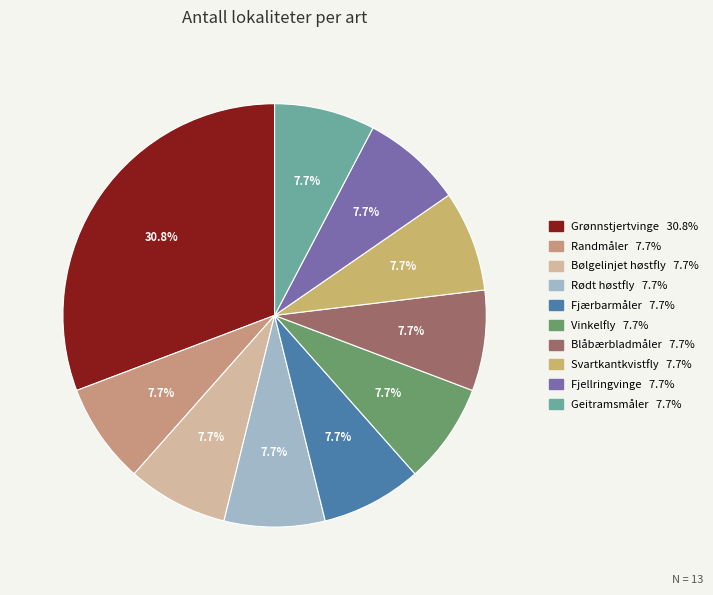

What percentage is the Grønnstjertvinge slice, to the nearest percent?

31%